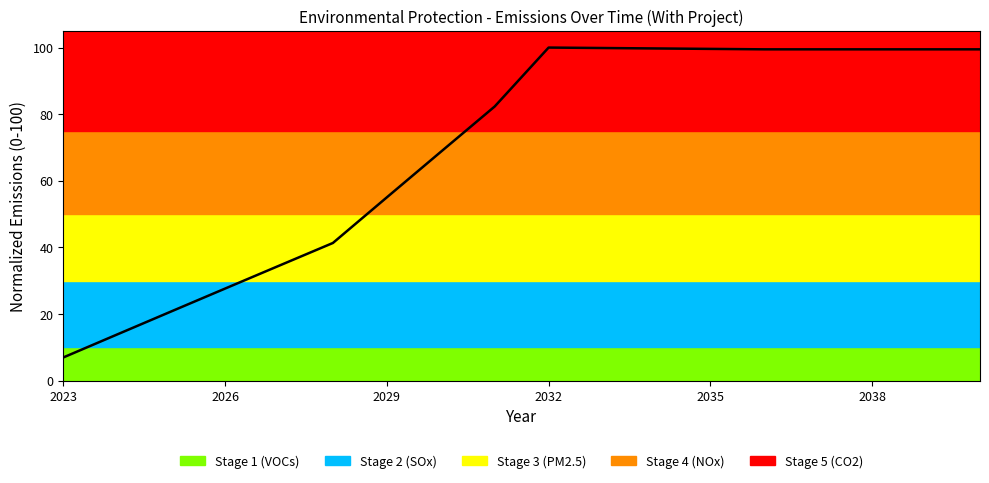

What is the maximum value shown in the chart?

100.0